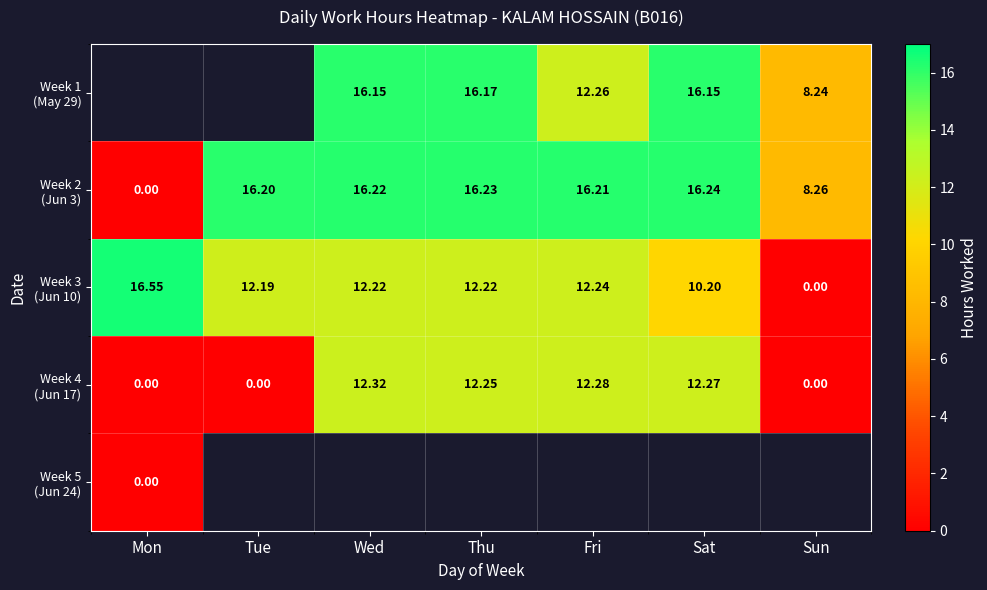

Count the number of categories in the chart.

7